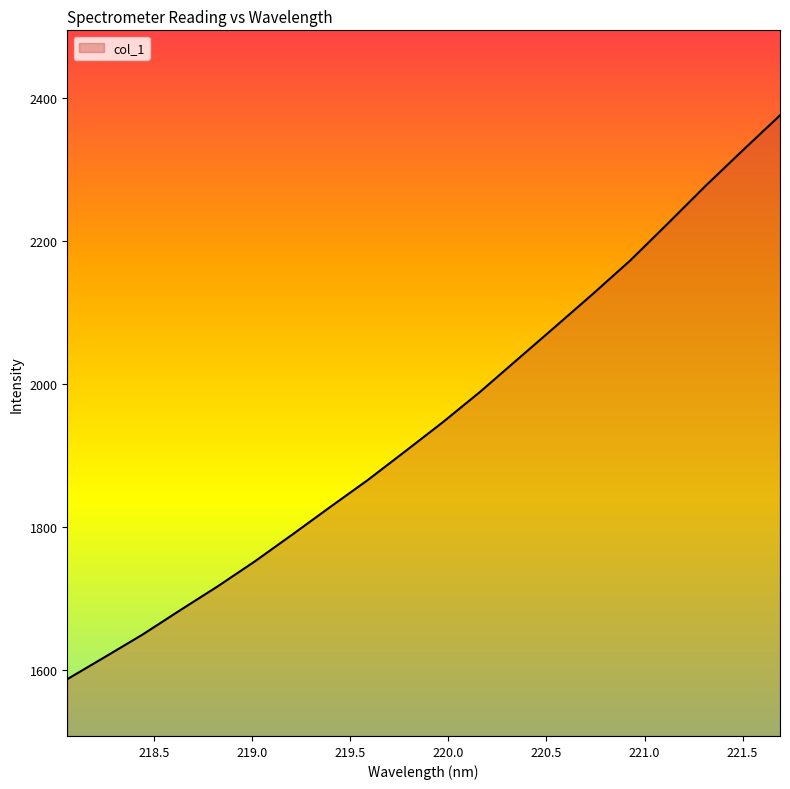

Count the number of data series in this chart.

1